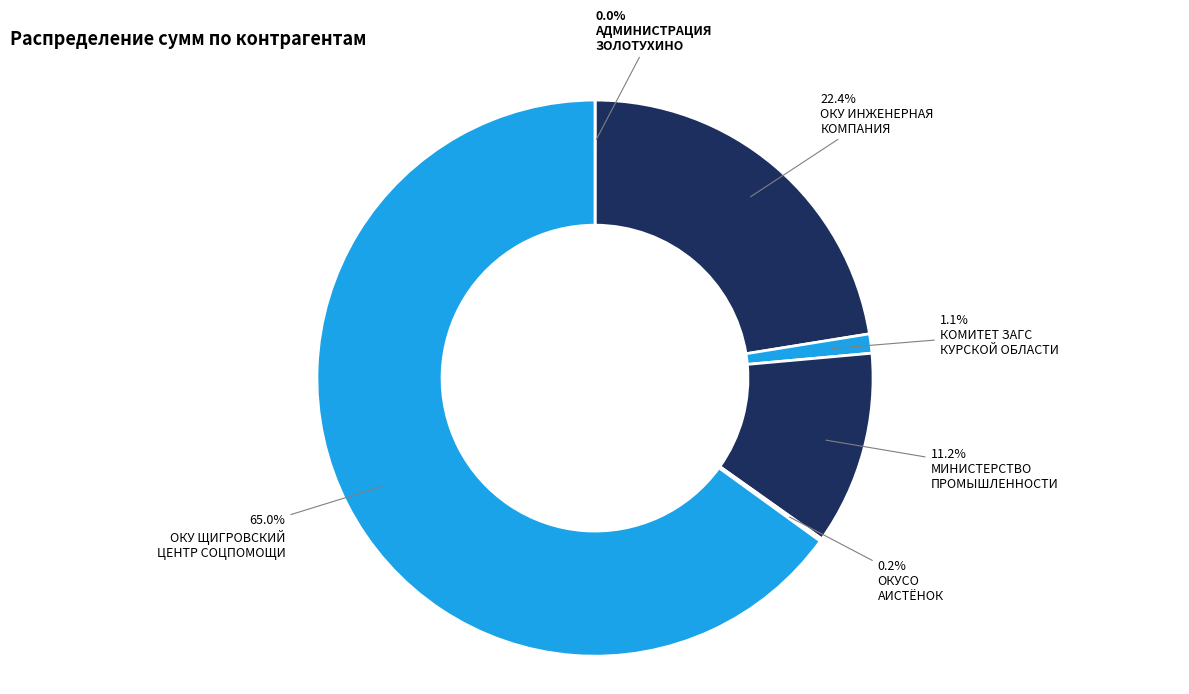

How many slices are in this pie chart?

6